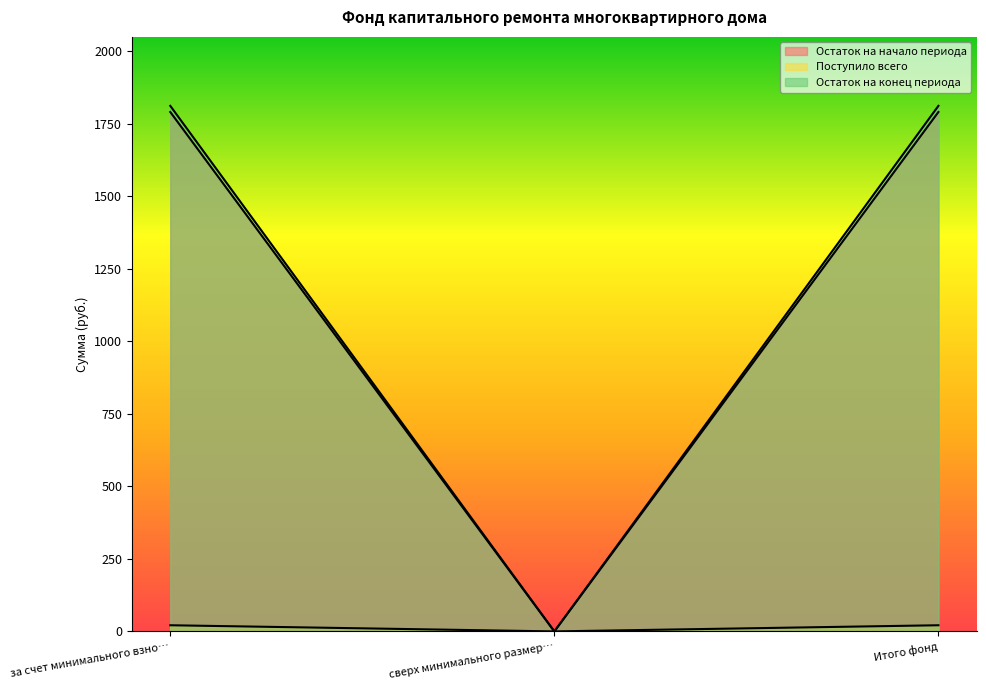

What is the difference between the maximum and minimum values in the Остаток на конец периода series?

1812.2